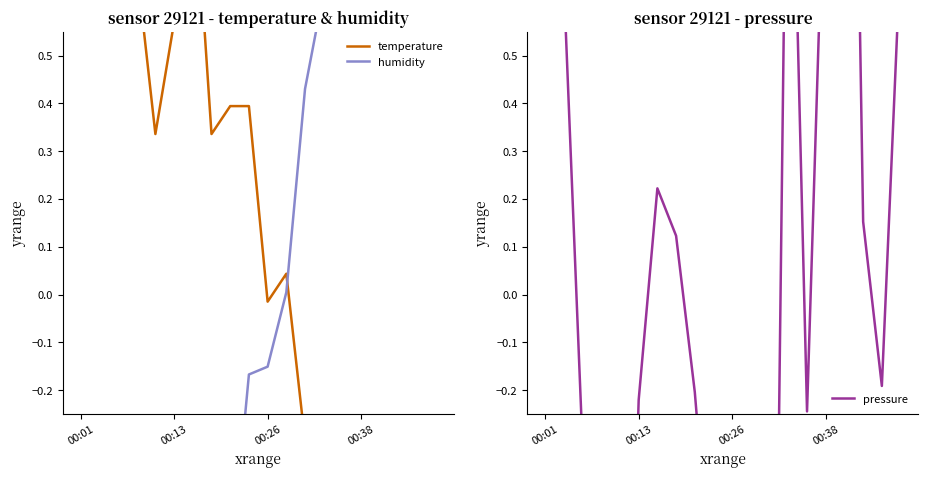

What are all the series names shown in the legend?

temperature, humidity, pressure